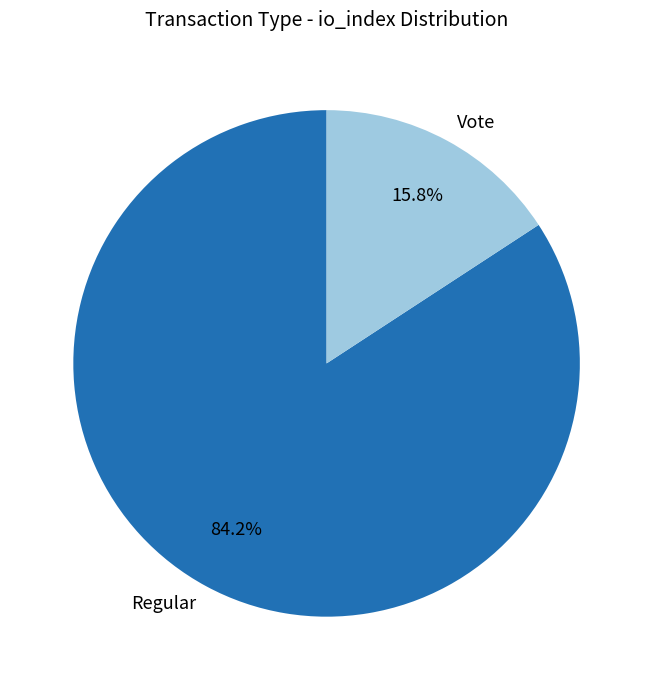

The Regular slice represents 75% of the pie. True or false?

False